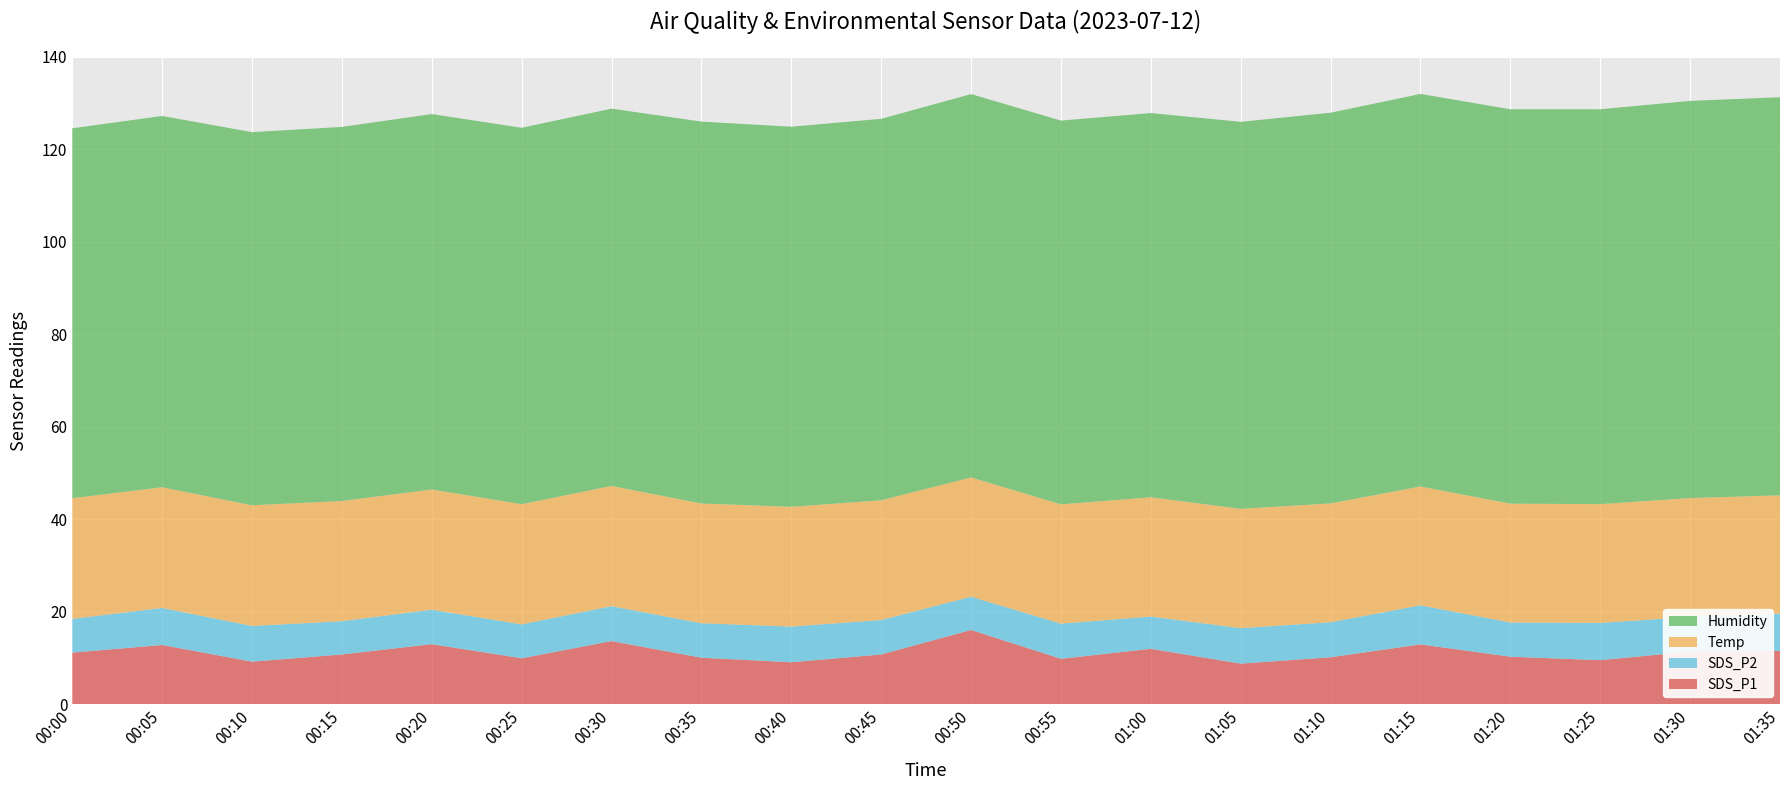

Reading left to right, what are all the values shown in this chart?

SDS_P1: 11.2	12.8	9.2	10.8	13.0	9.9	13.7	10.1	9.1	10.8	16.1	9.8	12.0	8.8	10.2	12.9	10.3	9.5	11.4	11.5
SDS_P2: 7.3	8.0	7.7	7.2	7.5	7.3	7.5	7.5	7.7	7.5	7.2	7.6	7.0	7.7	7.6	8.4	7.4	8.1	7.5	8.1
Temp: 26.1	26.1	26.1	26.0	26.0	26.0	26.0	25.9	25.9	25.9	25.8	25.8	25.8	25.8	25.7	25.7	25.7	25.7	25.7	25.6
Humidity: 80.0	80.3	80.7	80.9	81.2	81.4	81.6	82.6	82.2	82.5	82.9	83.0	83.1	83.7	84.5	84.9	85.3	85.4	85.9	86.1